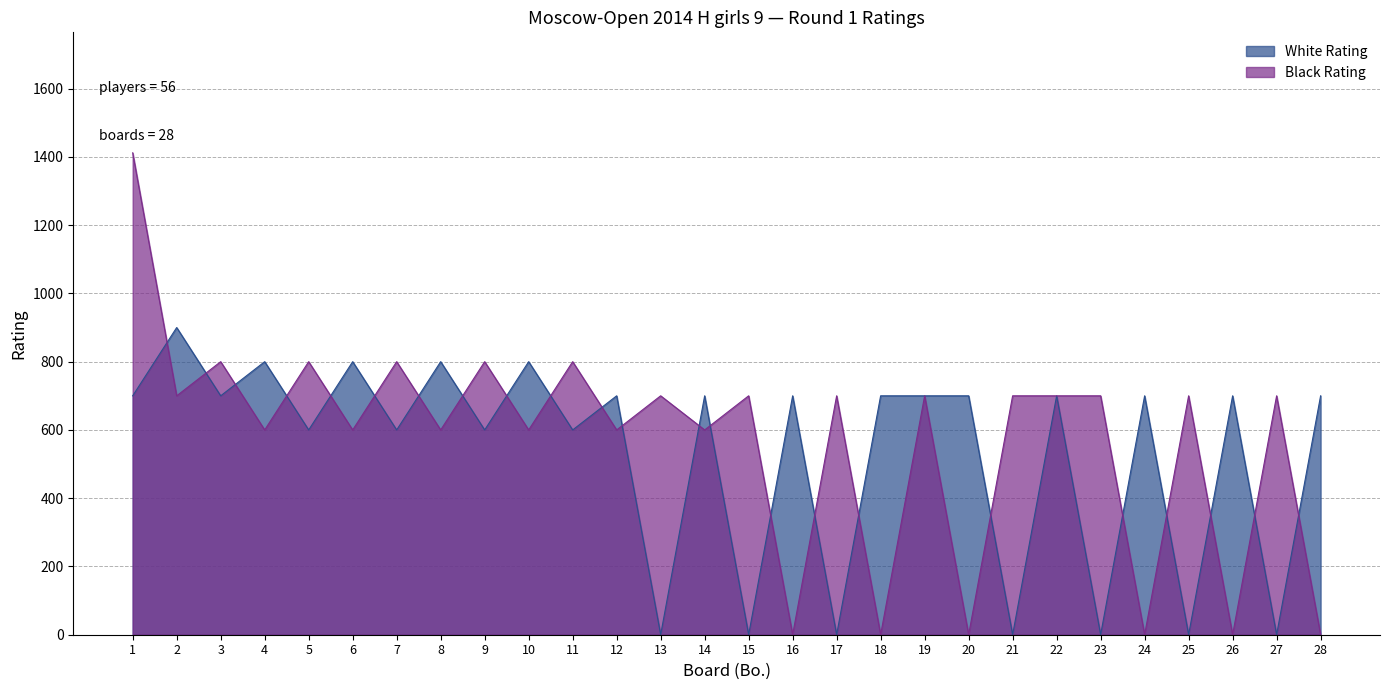

Which has a higher value, 19 or 9?

19